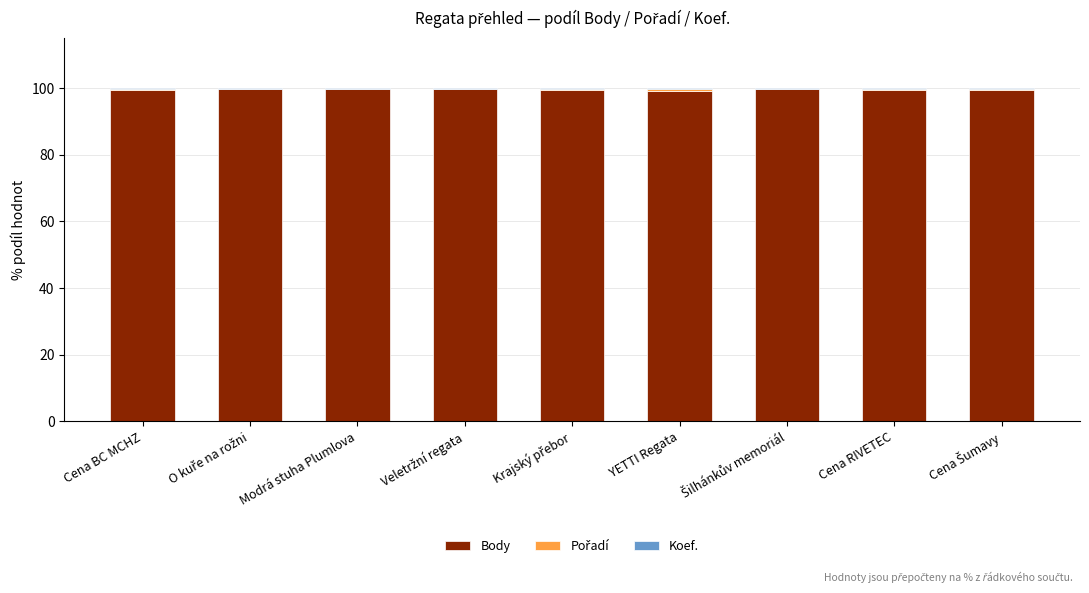

What is the sum of all Body values?

896.3